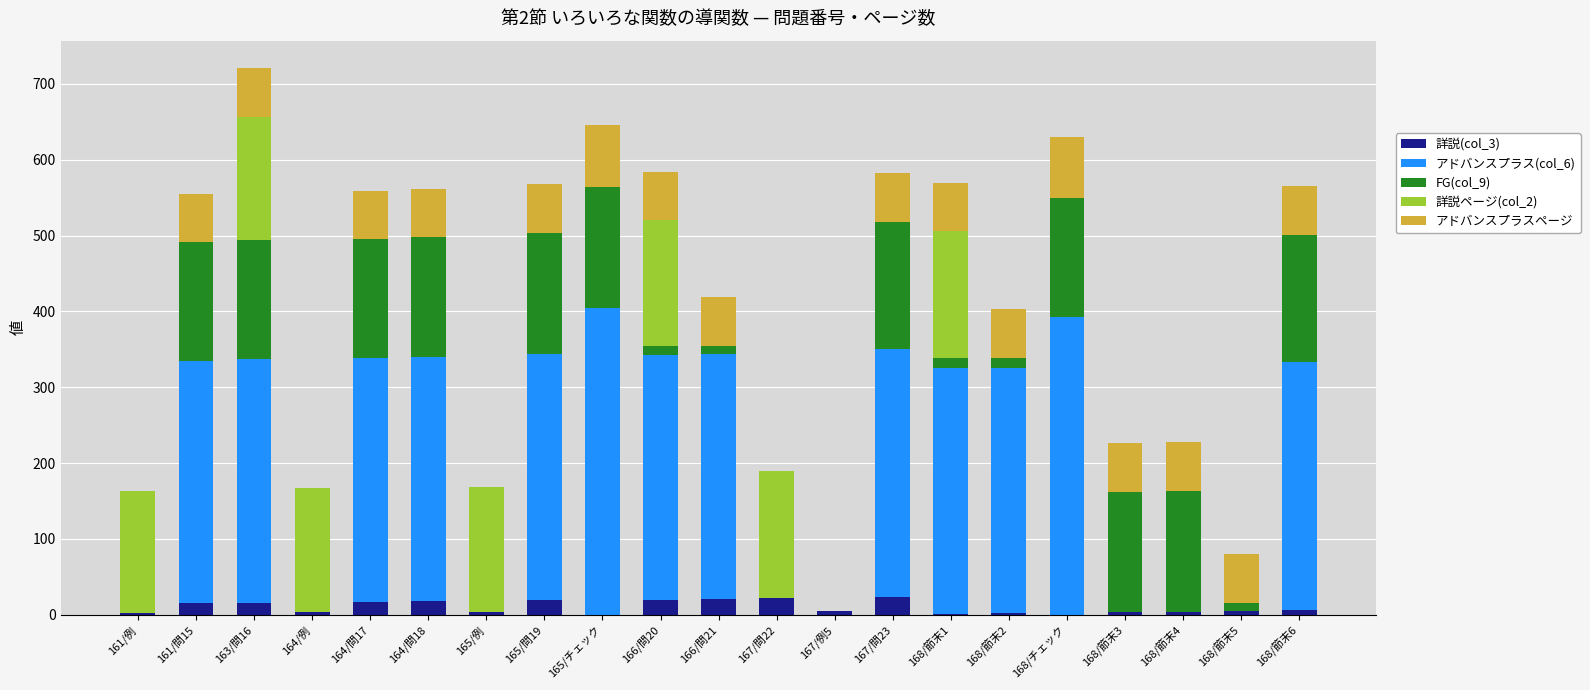

What is the label of the 19th bar from the left?

168/節末4